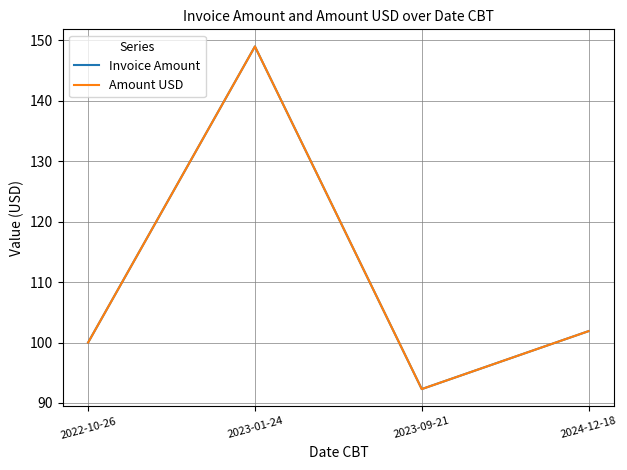

Does the chart display data point markers on the line(s)?

No